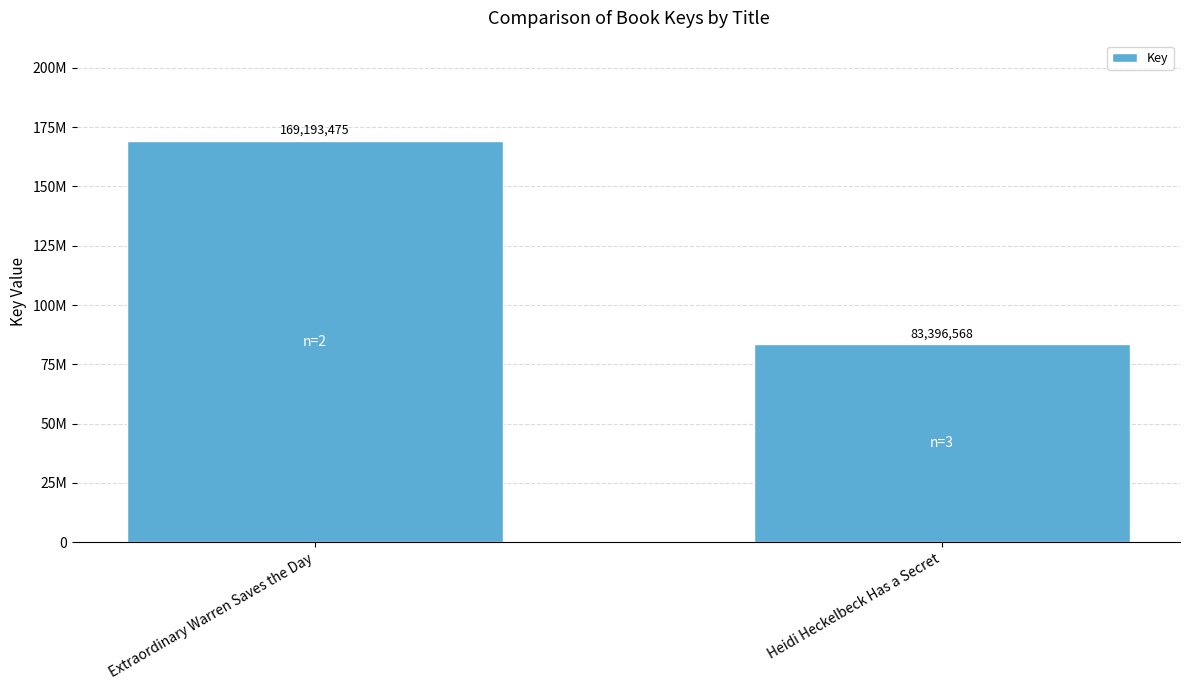

What position from the right is Extraordinary Warren Saves the Day?

2